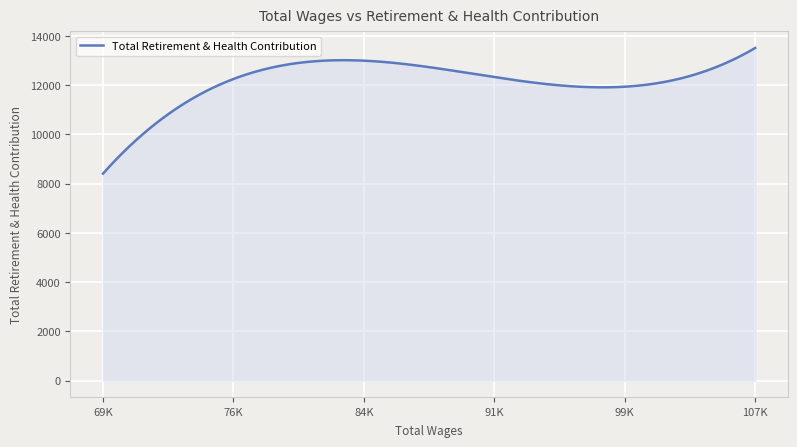

What is the smallest value displayed?

8406.0